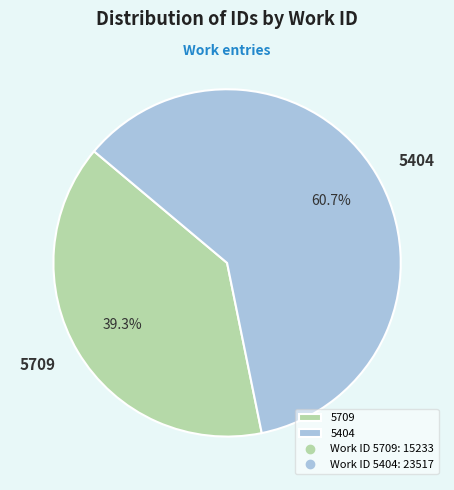

What is the majority slice?

5404